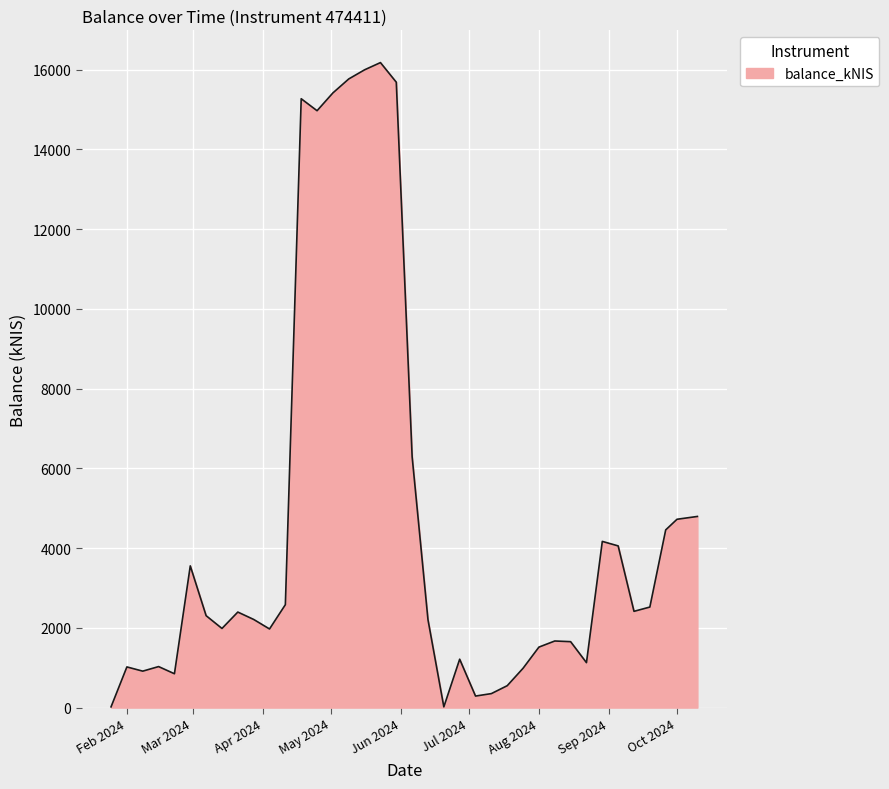

What is the sum of all values?

175141.4